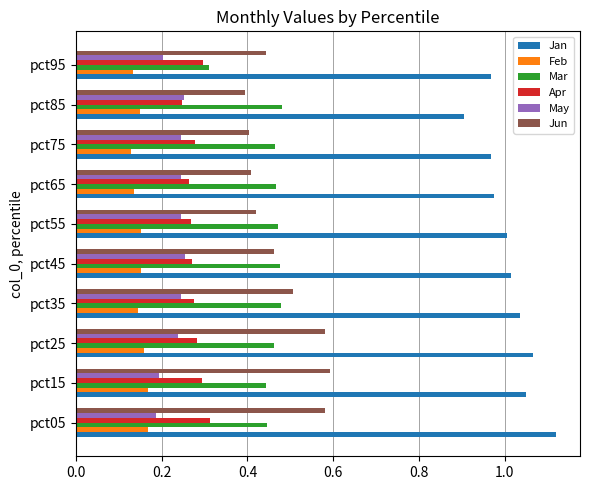

List the series in order of their peak value, lowest first.

Feb, May, Apr, Mar, Jun, Jan